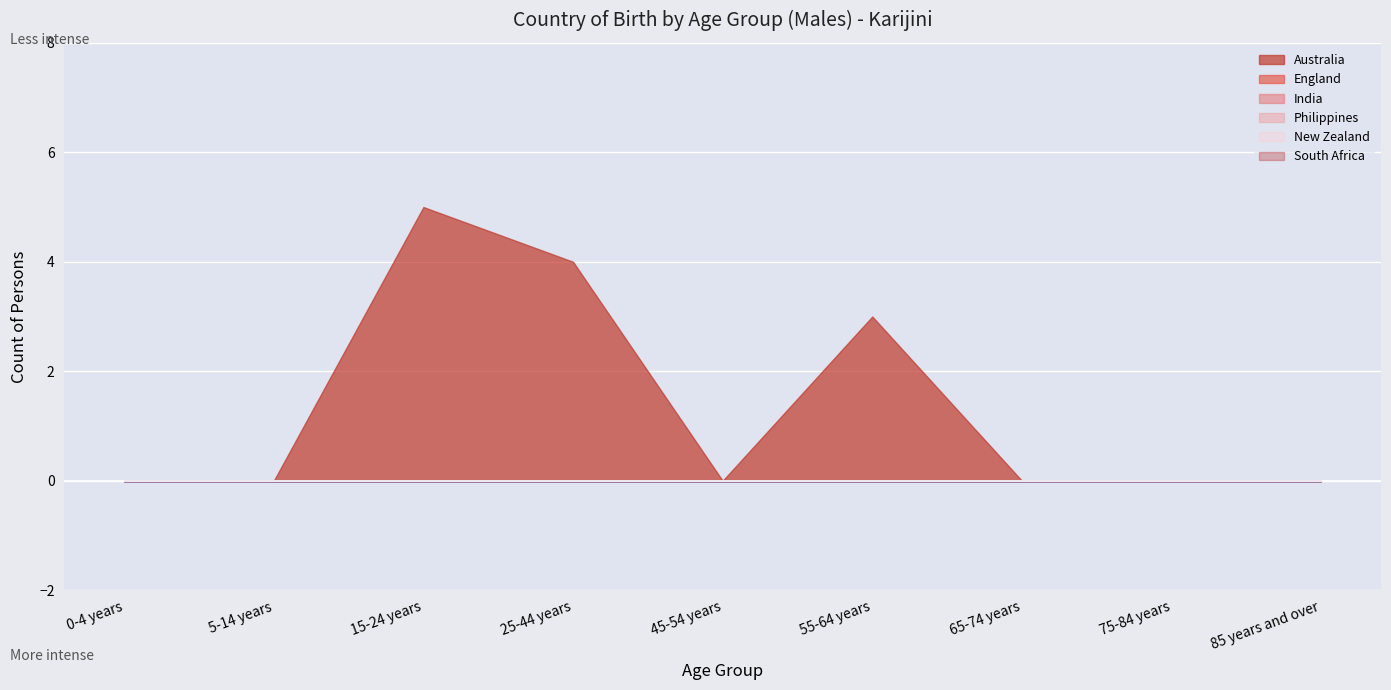

What is the label of the 6th point from the left?

55-64 years